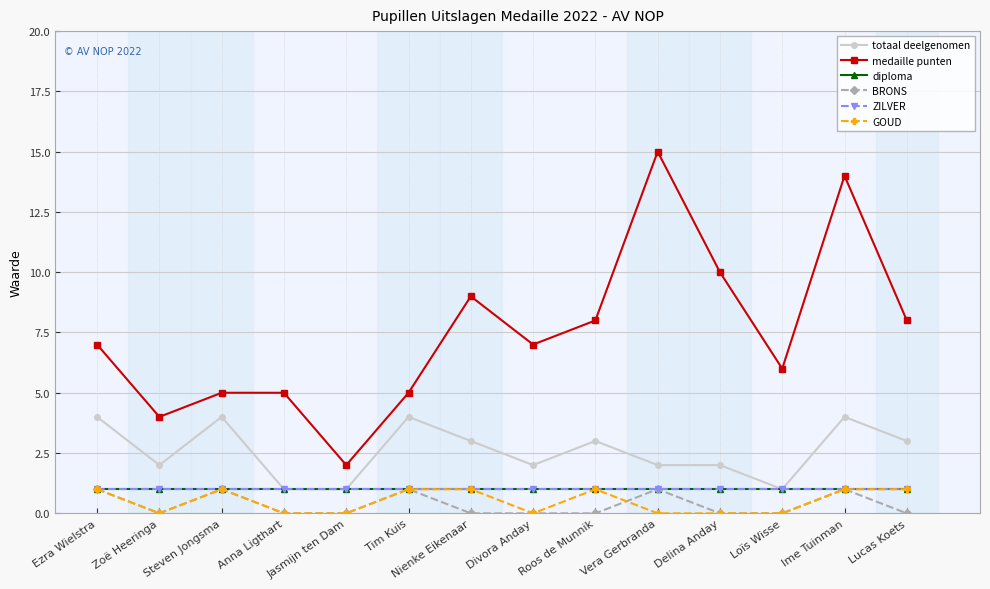

Read the ZILVER value at Jasmijn ten Dam.

1